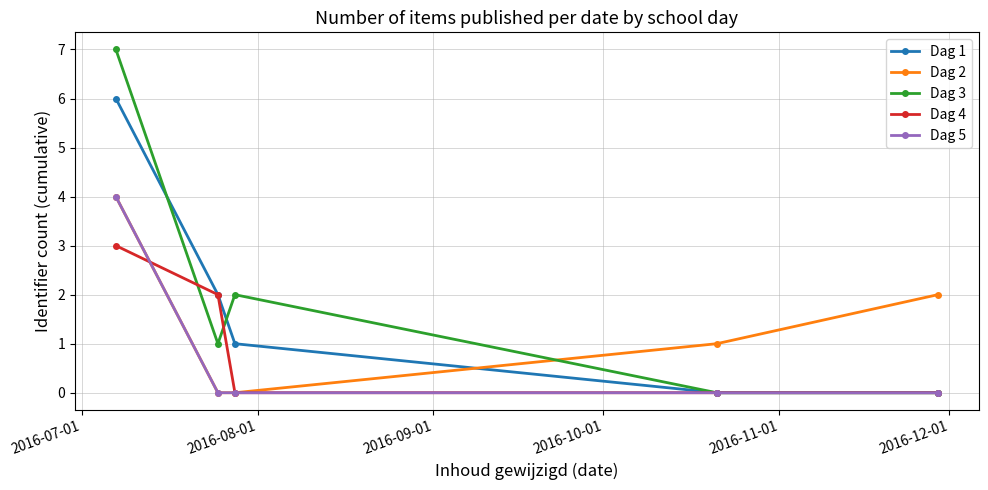

Rank the series by their average value, from lowest to highest.

Dag 5, Dag 4, Dag 2, Dag 1, Dag 3